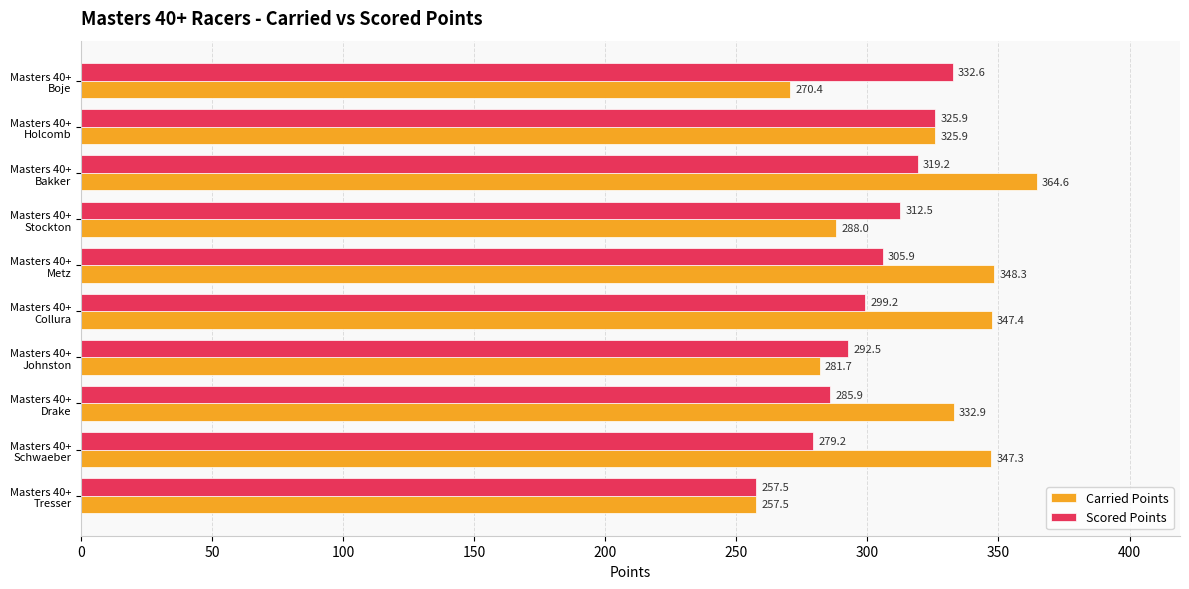

What is the greatest value displayed?

364.6